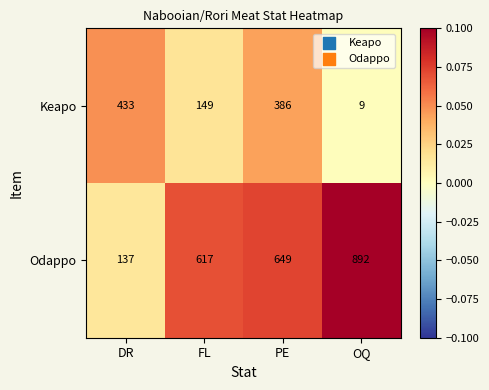

Which series changed the most between DR and PE?

Odappo